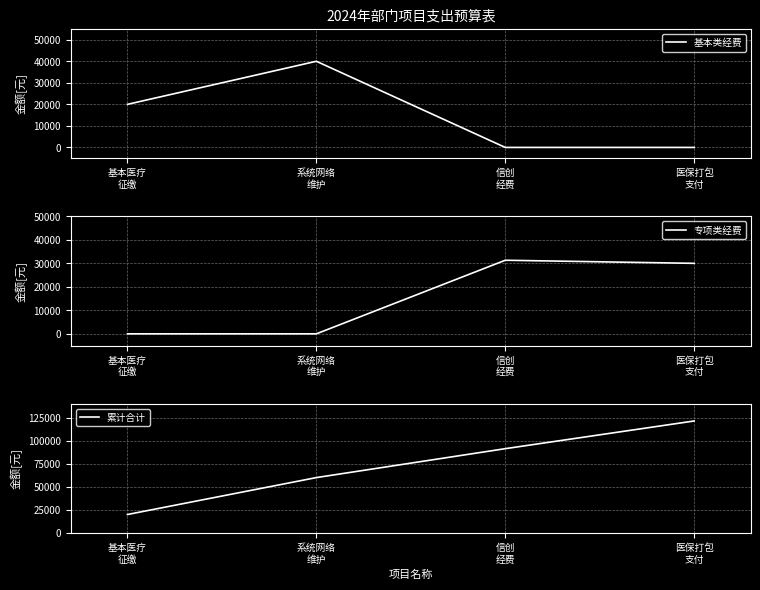

What is the sum of all 基本类经费 values?

60000